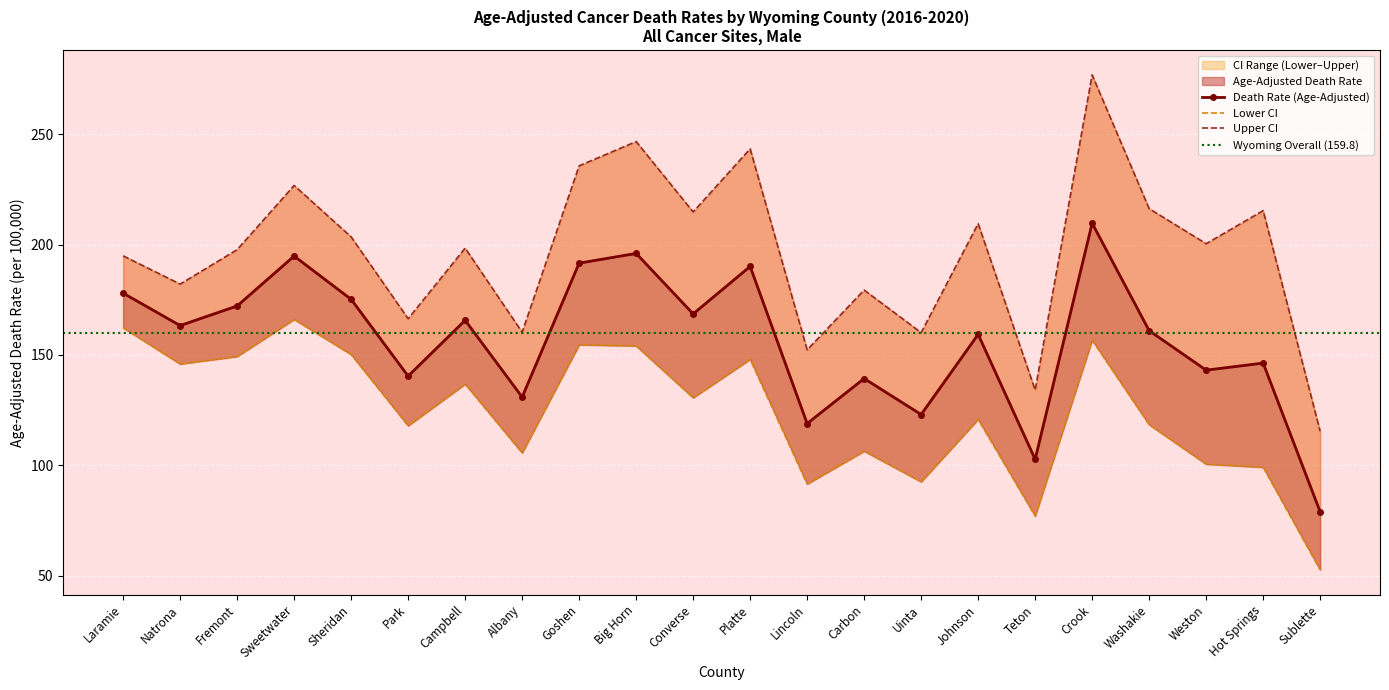

At how many categories does at least one series exceed 211?

8